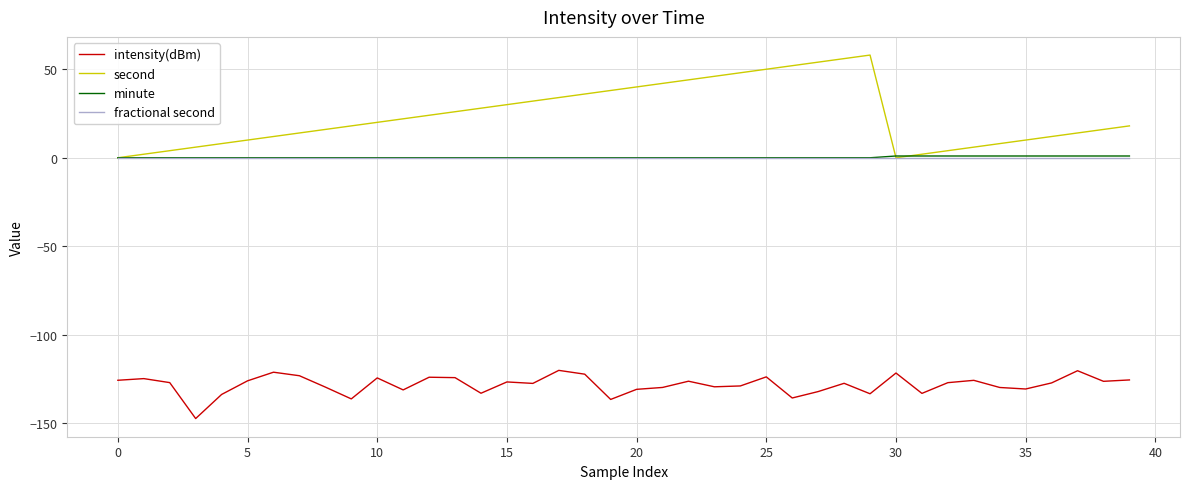

True or false: second and intensity(dBm) cross at least once.

False